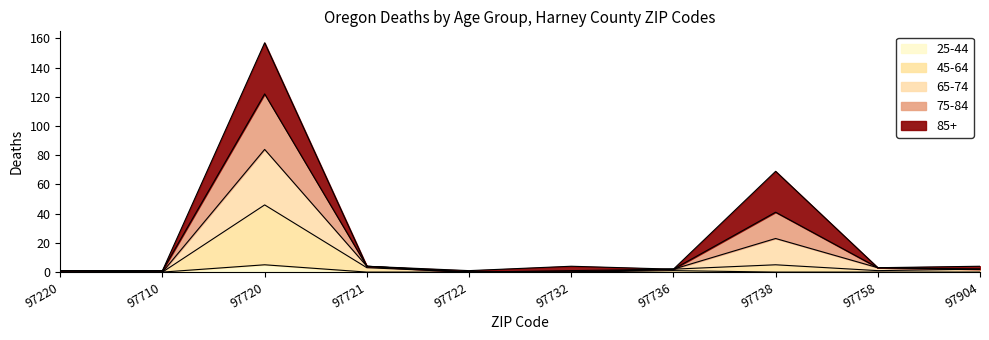

How many lines are shown in the chart?

5